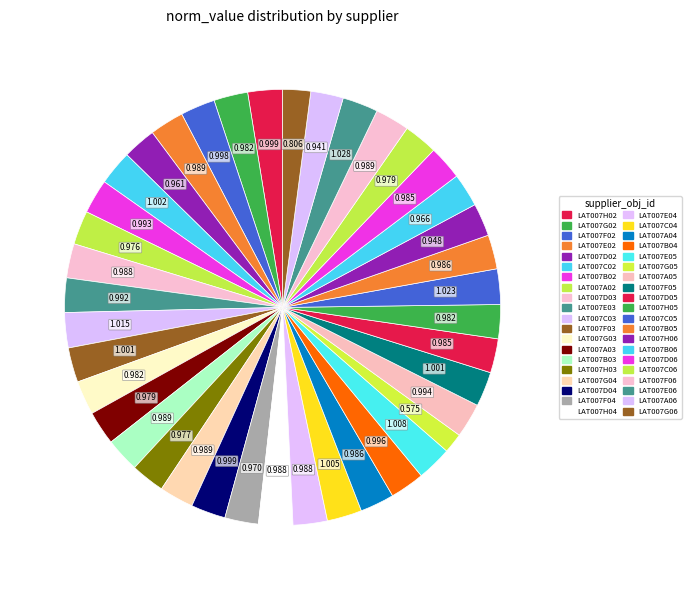

How many segments does this pie chart have?

40